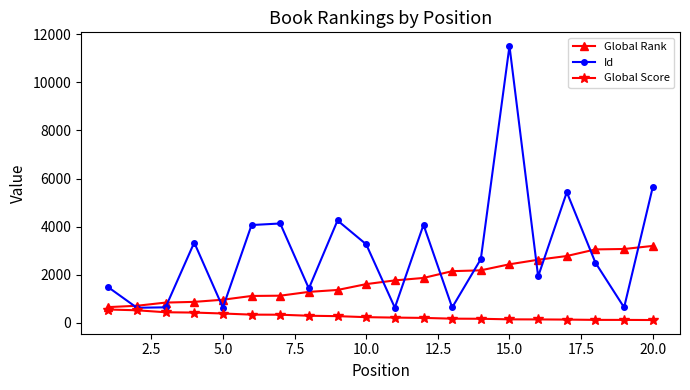

What is the greatest value displayed?

11512